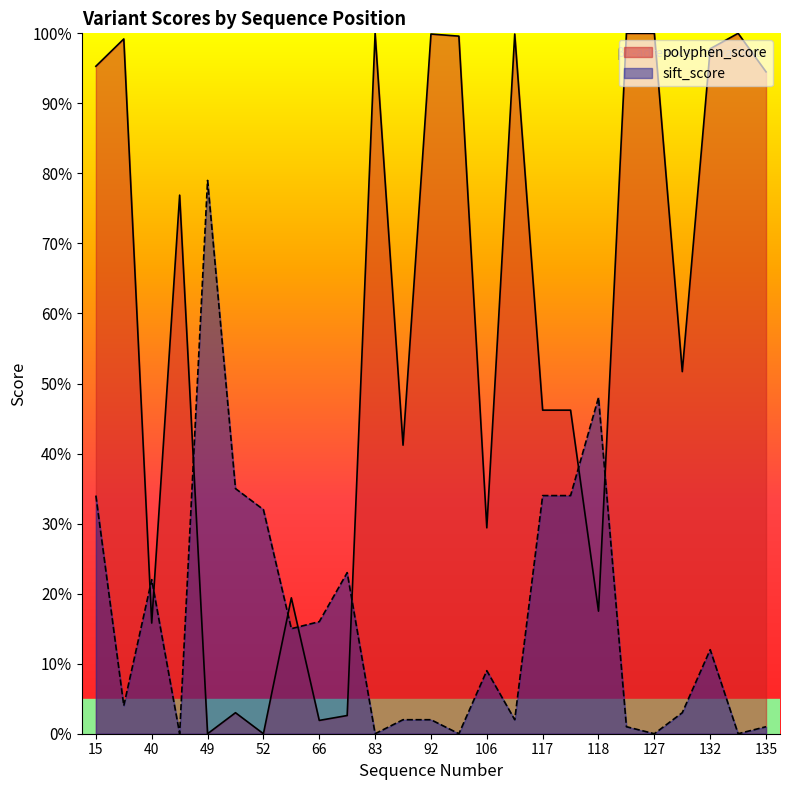

Where is the first local maximum for polyphen_score?

29